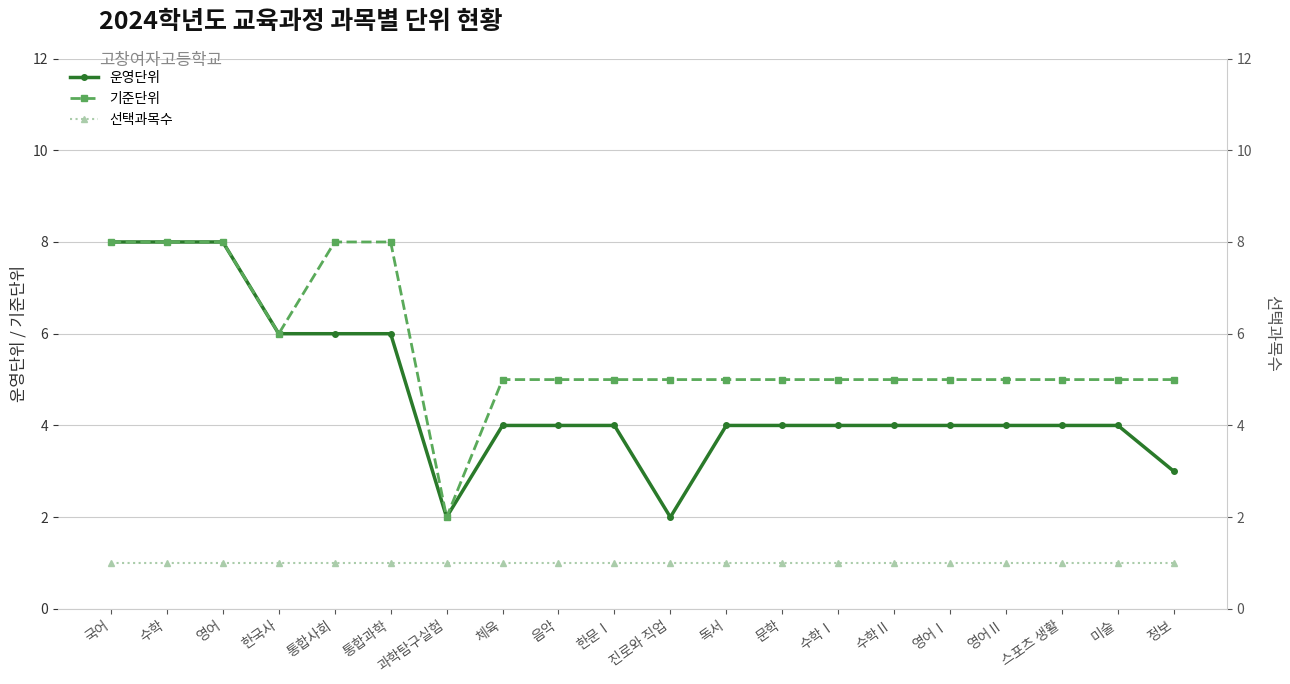

Does the chart have visible grid lines?

Yes